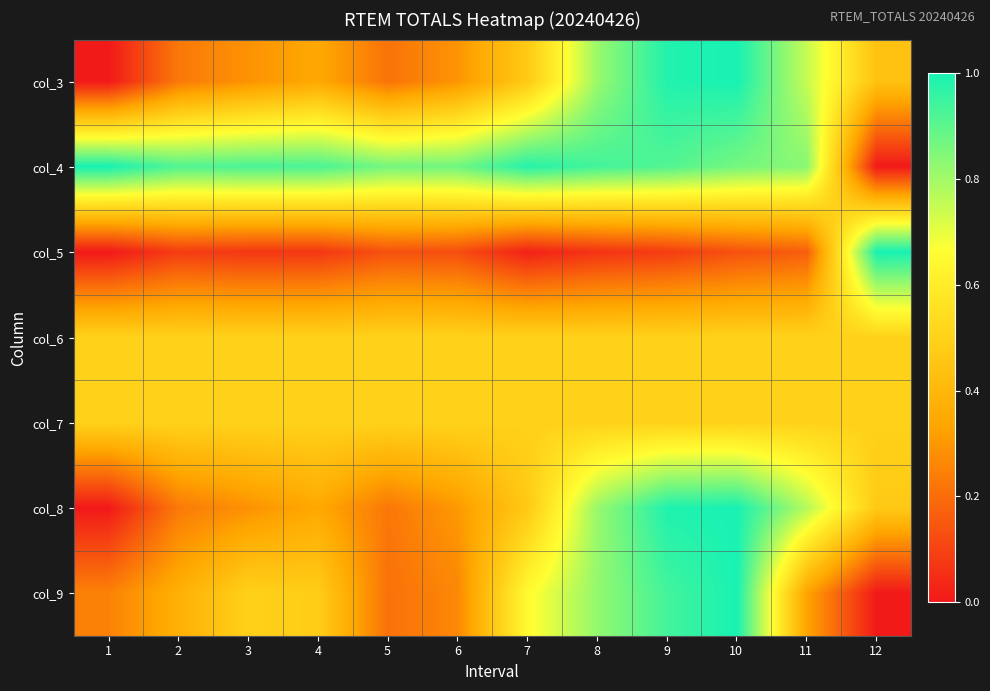

Reading left to right, list all the values displayed in this chart.

col_3: 1=0.0	2=0.2	3=0.3	4=0.3	5=0.2	6=0.3	7=0.5	8=0.8	9=1.0	10=1.0	11=0.7	12=0.4
col_4: 1=1.0	2=0.9	3=0.9	4=0.9	5=0.9	6=0.9	7=1.0	8=0.9	9=0.9	10=0.9	11=0.8	12=0.0
col_5: 1=0.0	2=0.1	3=0.1	4=0.1	5=0.1	6=0.1	7=0.0	8=0.1	9=0.1	10=0.1	11=0.2	12=1.0
col_6: 1=0.5	2=0.5	3=0.5	4=0.5	5=0.5	6=0.5	7=0.5	8=0.5	9=0.5	10=0.5	11=0.5	12=0.5
col_7: 1=0.5	2=0.5	3=0.5	4=0.5	5=0.5	6=0.5	7=0.5	8=0.5	9=0.5	10=0.5	11=0.5	12=0.5
col_8: 1=0.0	2=0.2	3=0.3	4=0.3	5=0.2	6=0.3	7=0.5	8=0.8	9=1.0	10=1.0	11=0.8	12=0.5
col_9: 1=0.2	2=0.4	3=0.5	4=0.5	5=0.2	6=0.3	7=0.7	8=0.8	9=0.9	10=1.0	11=0.3	12=0.0